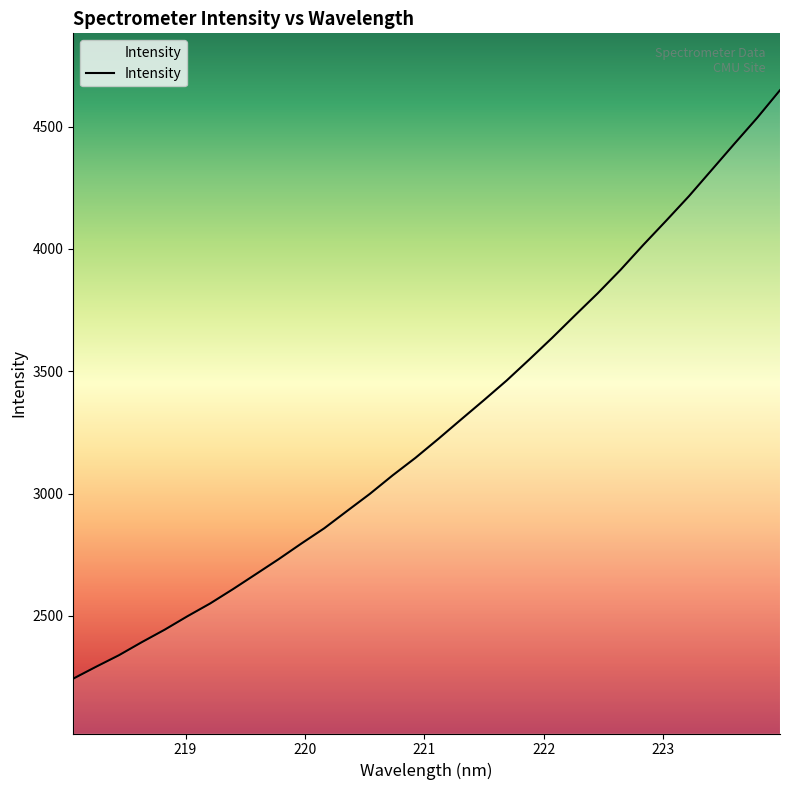

What is the maximum value shown in the chart?

4649.1